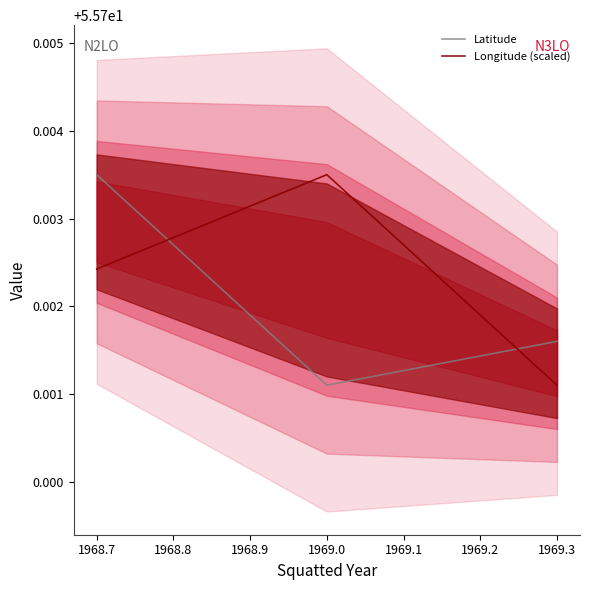

What are all the series names shown in the legend?

Latitude, Longitude (scaled)